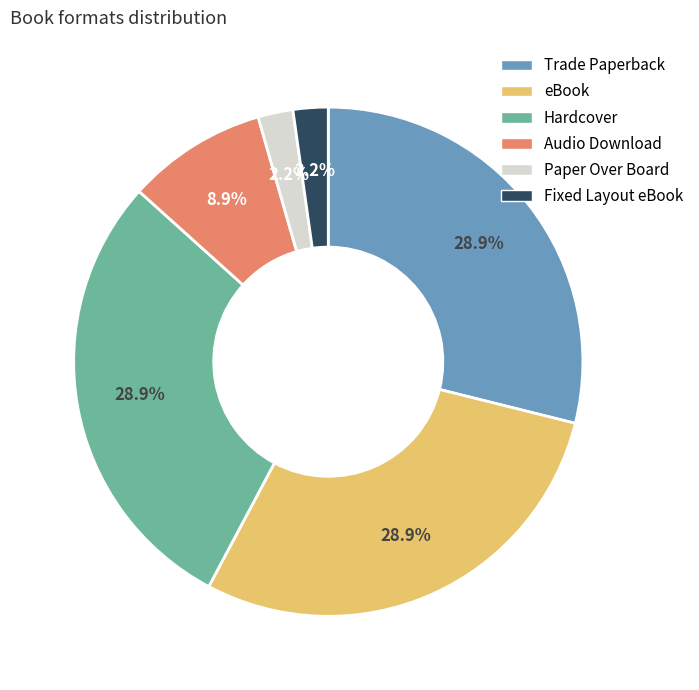

What percentage is the Fixed Layout eBook slice, to the nearest percent?

2%